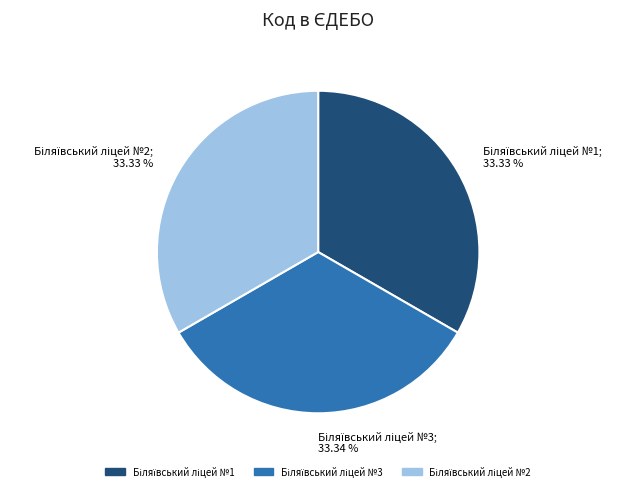

Does any single category account for the majority?

No